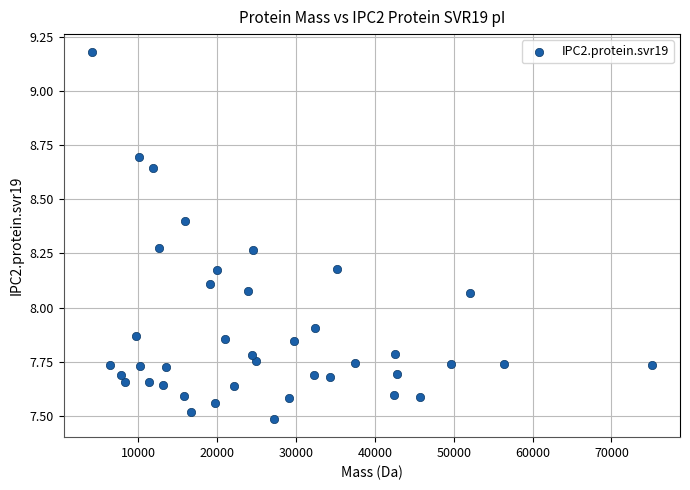

What is the range of Y values (max minus min)?

1.7